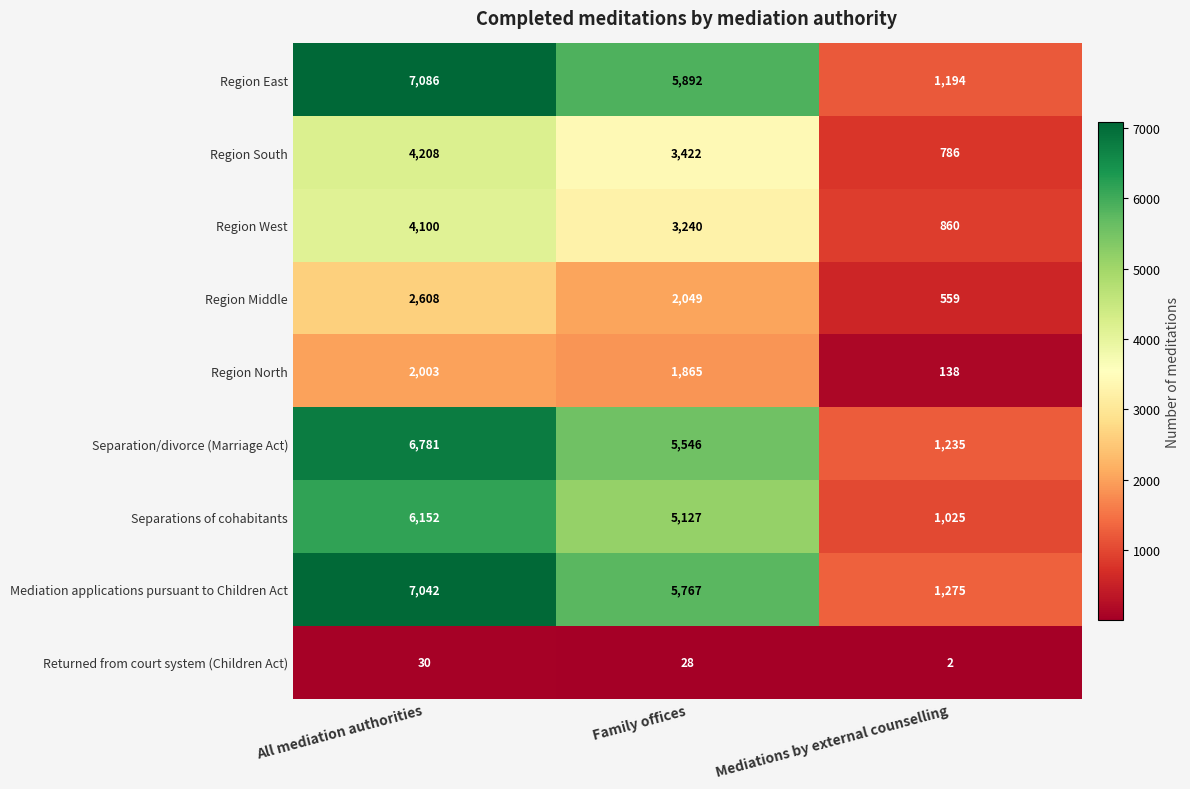

Is it true that Mediation applications pursuant to Children Act equals 8626 at Family offices?

False